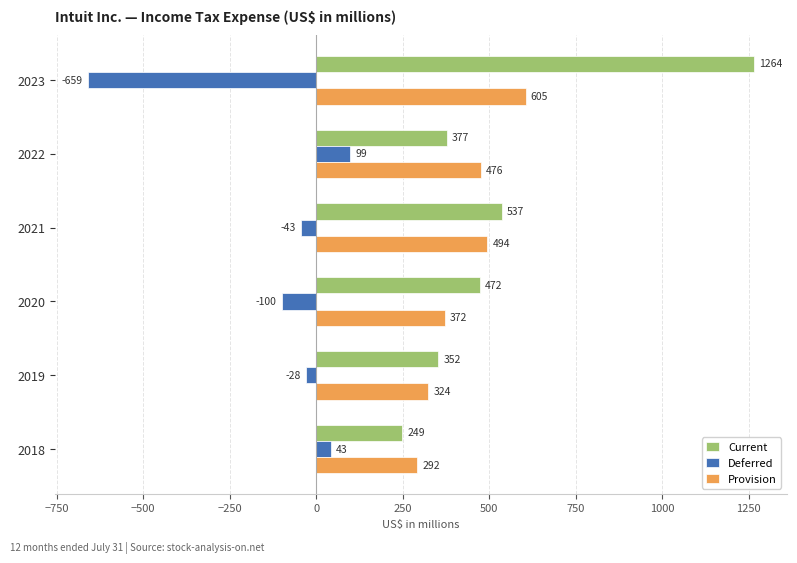

What is the difference between the maximum and second lowest values in the Deferred series?

199